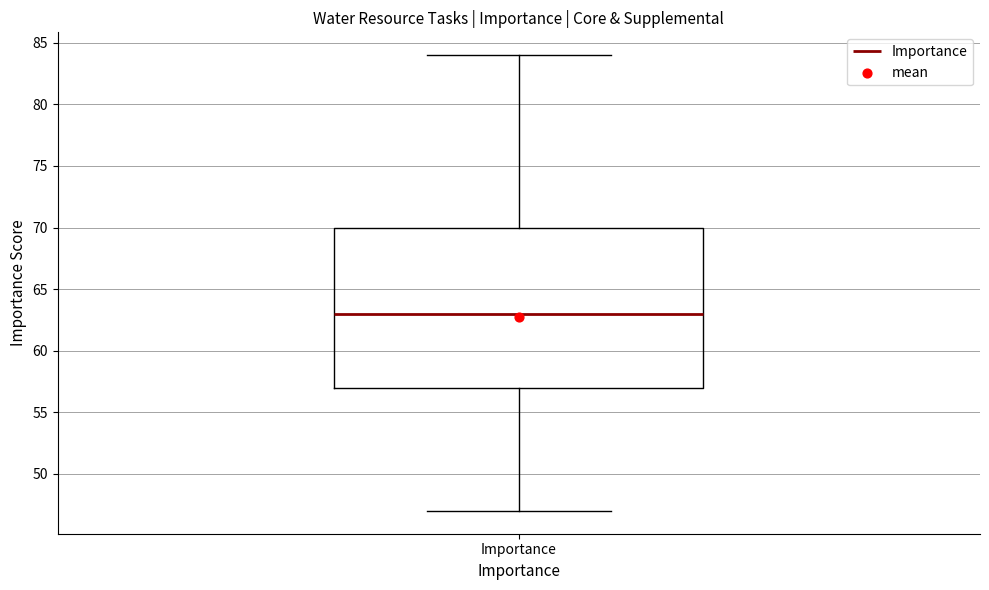

Transcribe this box plot: give where the median line is, the range the box spans, and where the two whiskers end, as read against the y-axis. The values are not printed on the chart, so give them approximately, as read against the axis.

median 63, box 57 to 70, whiskers 47 to 84